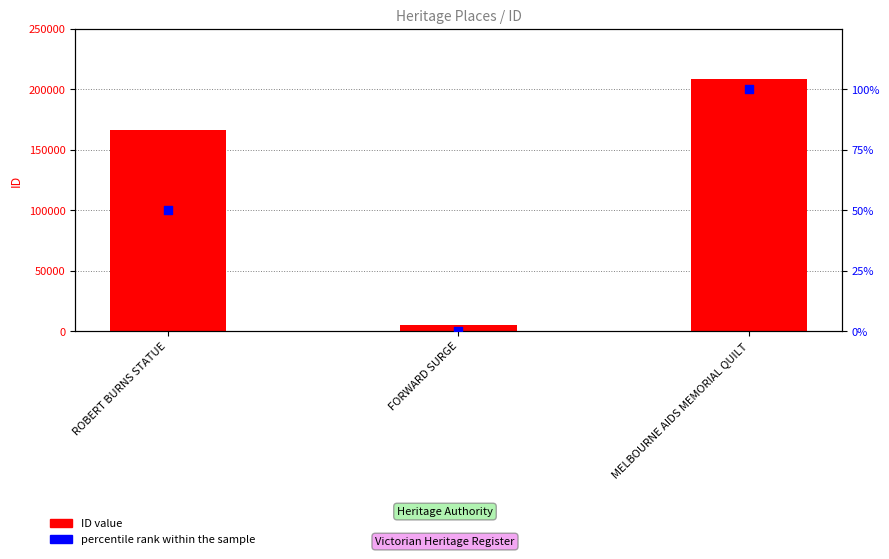

Which series has the largest total across all categories?

ID value